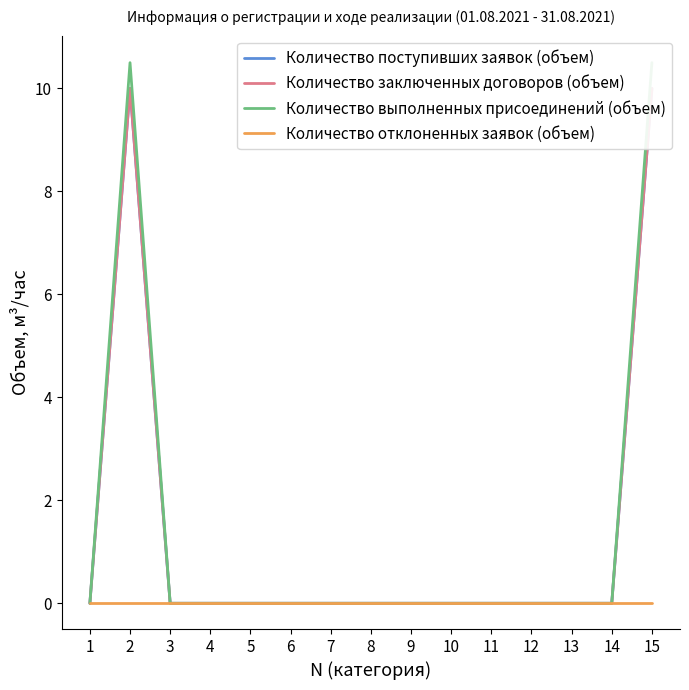

Does the chart display data point markers on the line(s)?

No